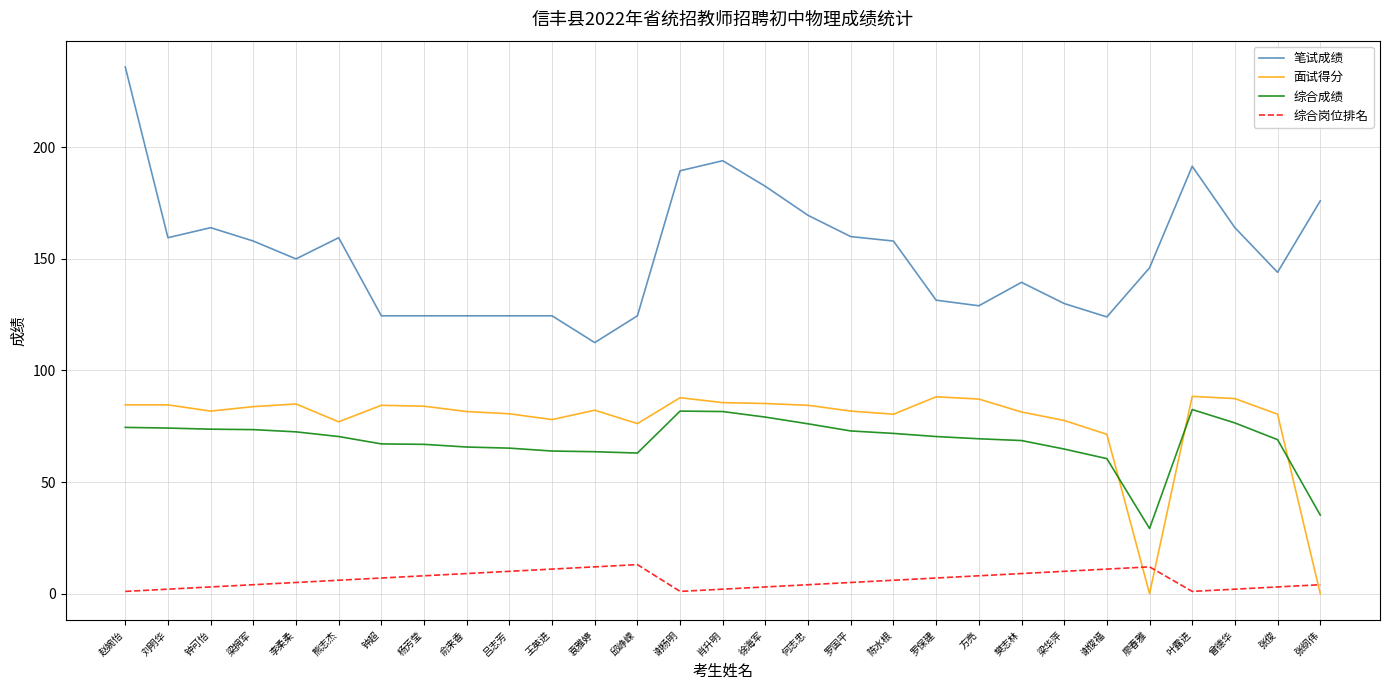

Read the 笔试成绩 value at 方亮.

129.0